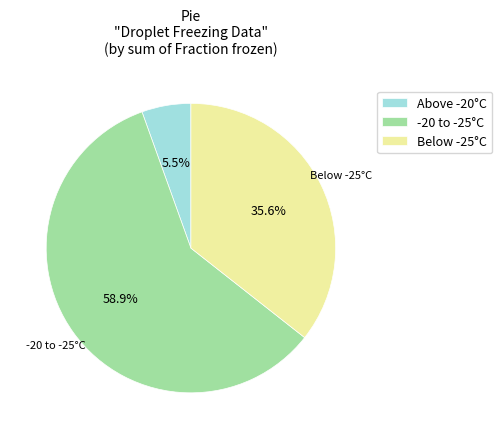

Count the number of slices in the pie.

3